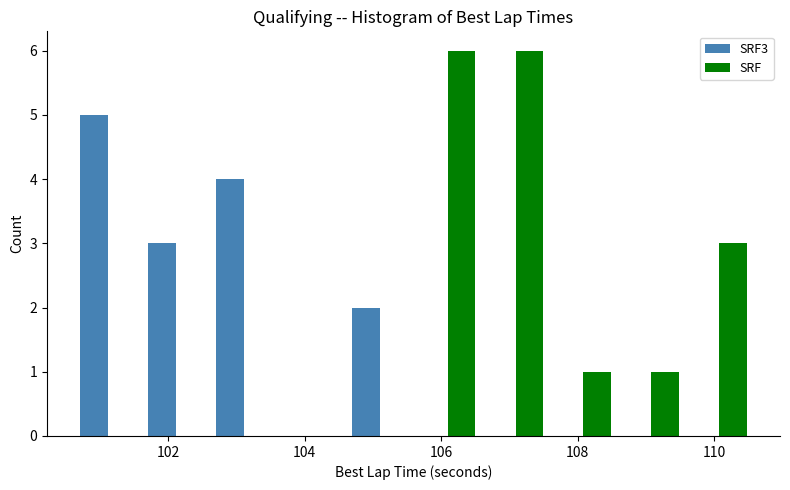

Reading left to right, transcribe this chart: for each range on the x-axis, give the height of each series' bar. Neither the bar edges nor the heights are printed on the chart, so give them approximately, as read against the axes.

100.6 to 101.6: SRF3=5	SRF=0
101.6 to 102.6: SRF3=3	SRF=0
102.6 to 103.6: SRF3=4	SRF=0
103.6 to 104.6: SRF3=0	SRF=0
104.6 to 105.6: SRF3=2	SRF=0
105.6 to 106.6: SRF3=0	SRF=6
106.6 to 107.6: SRF3=0	SRF=6
107.6 to 108.6: SRF3=0	SRF=1
108.6 to 109.6: SRF3=0	SRF=1
109.6 to 110.6: SRF3=0	SRF=3